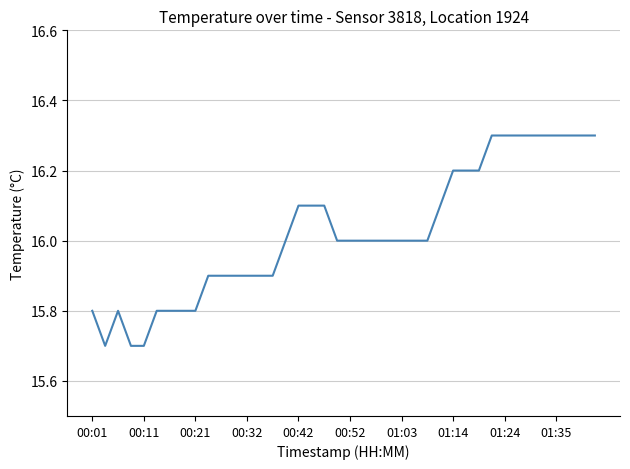

What is the greatest value displayed?

16.3